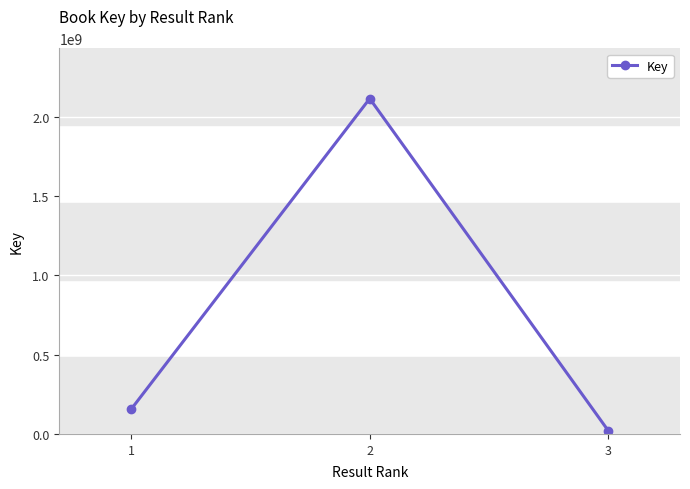

List the labels in order of value, smallest first.

3, 1, 2